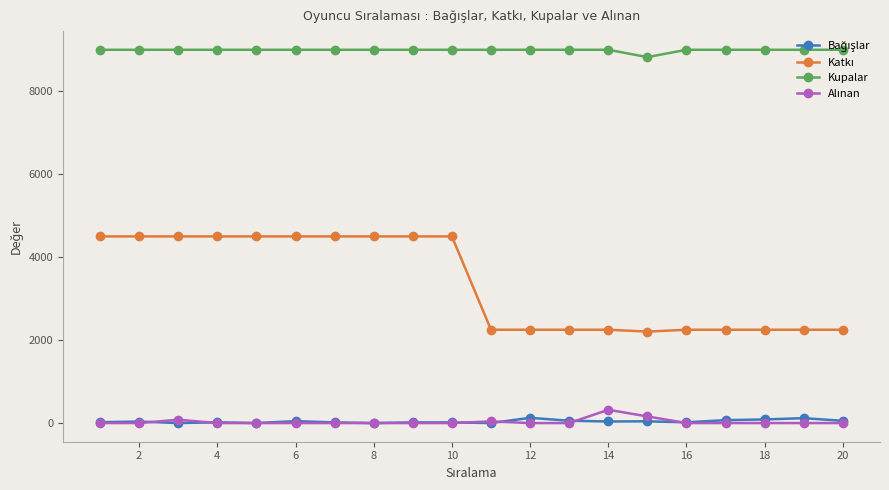

What is the maximum value shown in the chart?

9000